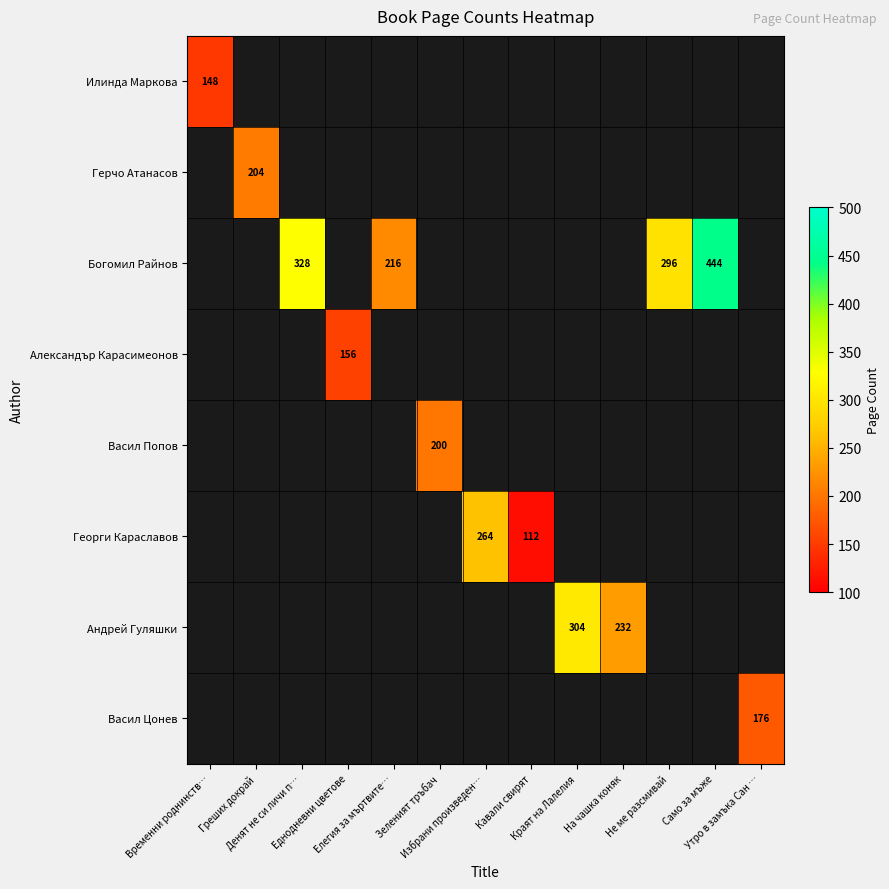

At how many categories does at least one series exceed 411?

1